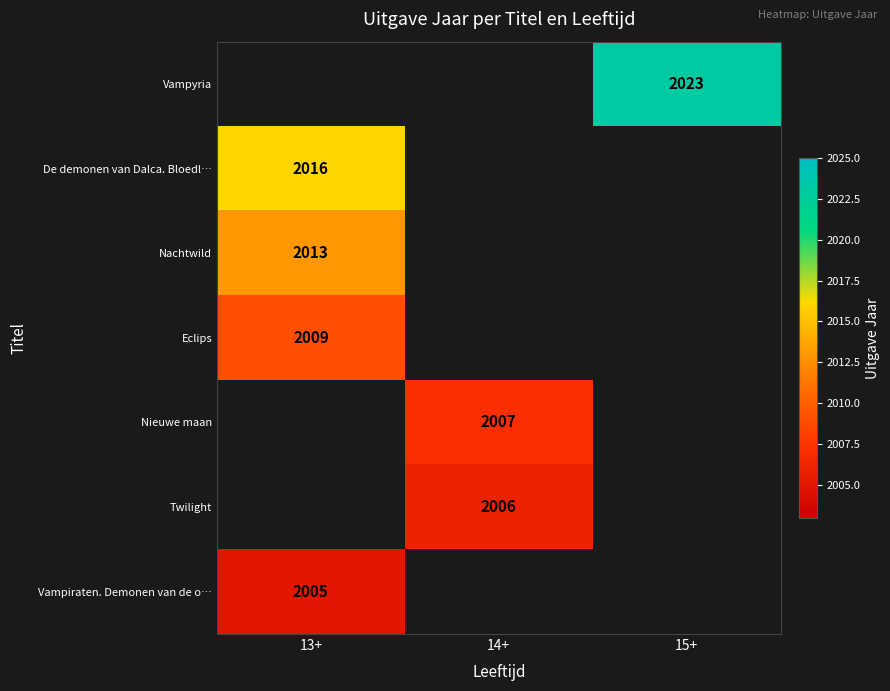

The value of Vampiraten. Demonen van de o… at 13+ is 2005. True or false?

True